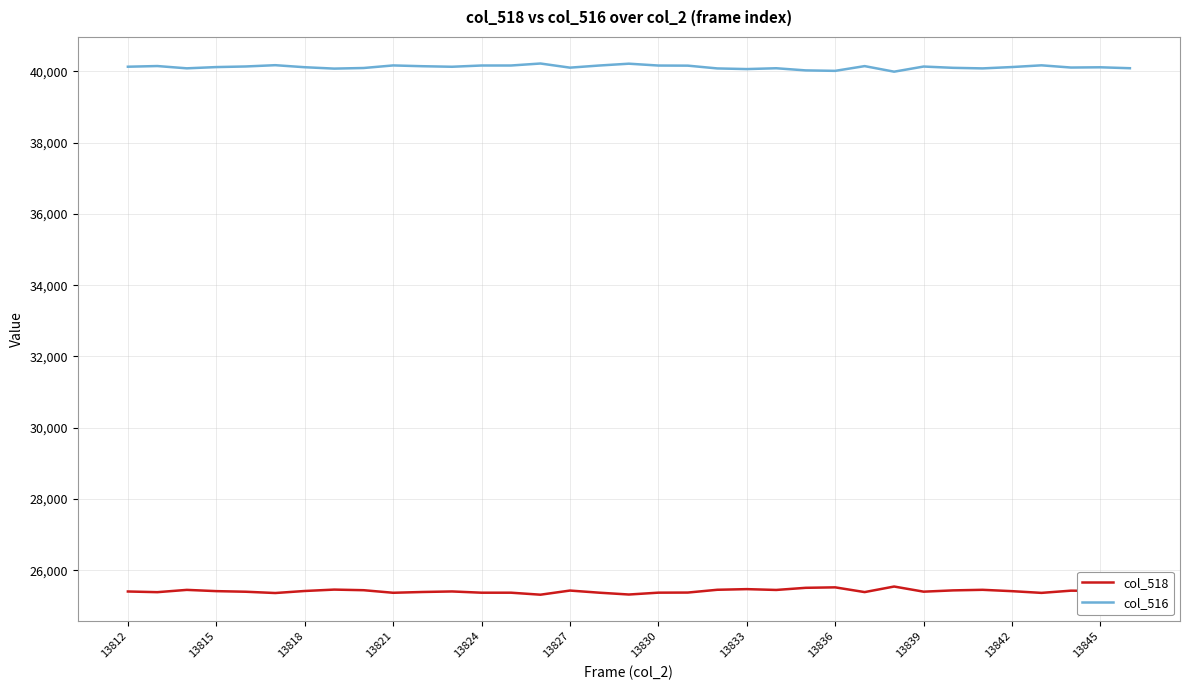

True or false: col_518 has more than 0 interior local peaks.

True